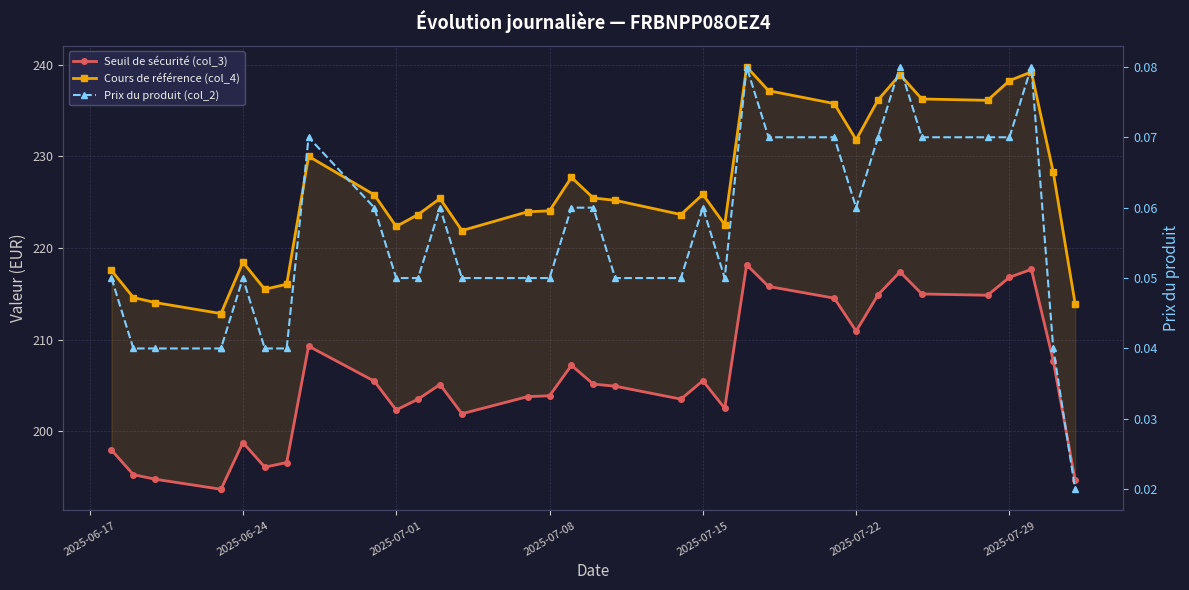

Count the number of data series in this chart.

3